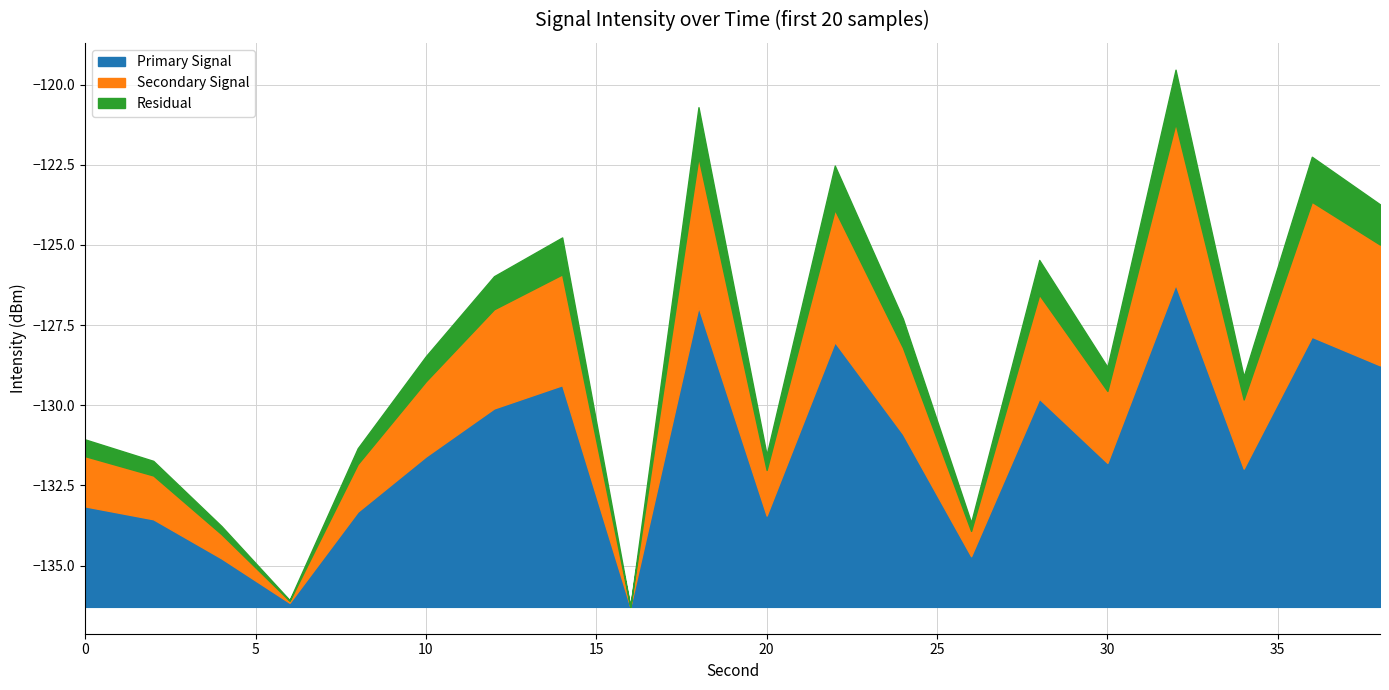

How many lines are shown in the chart?

3